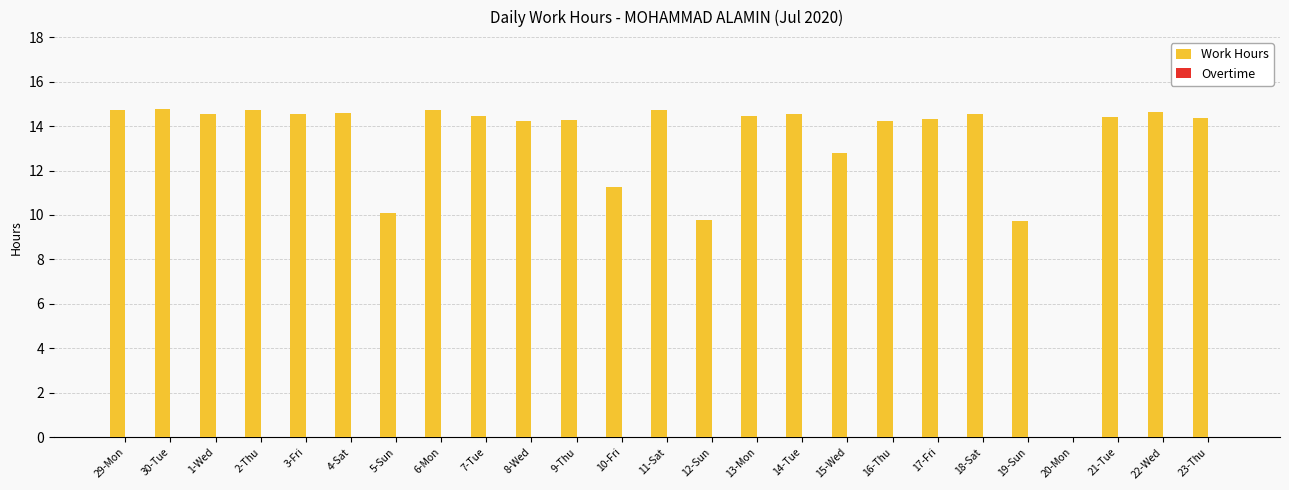

True or false: the data shows 22.1 at 18-Sat.

False